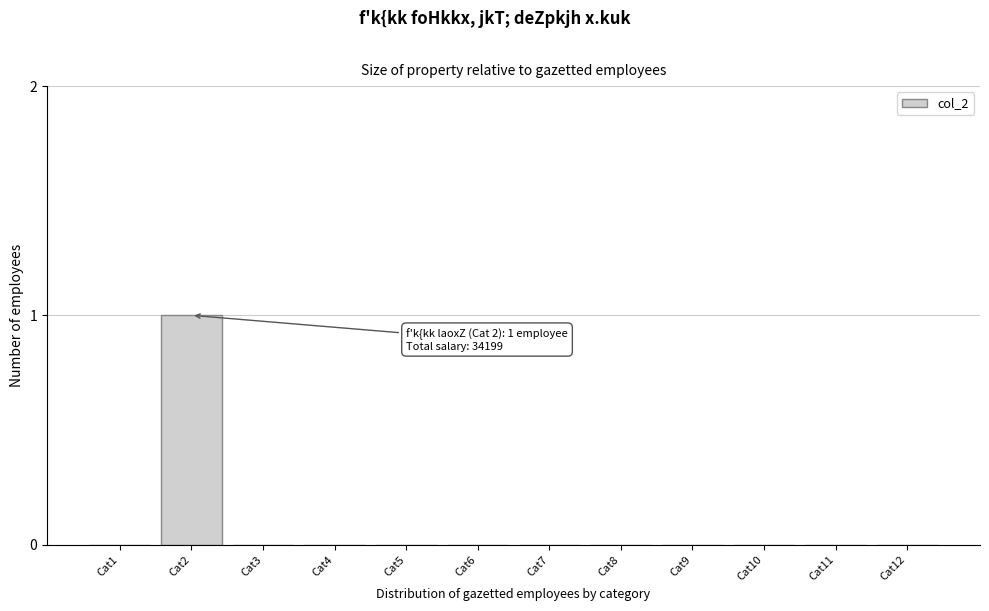

Reading left to right, list all the values displayed in this chart.

Cat1=0	Cat2=1	Cat3=0	Cat4=0	Cat5=0	Cat6=0	Cat7=0	Cat8=0	Cat9=0	Cat10=0	Cat11=0	Cat12=0